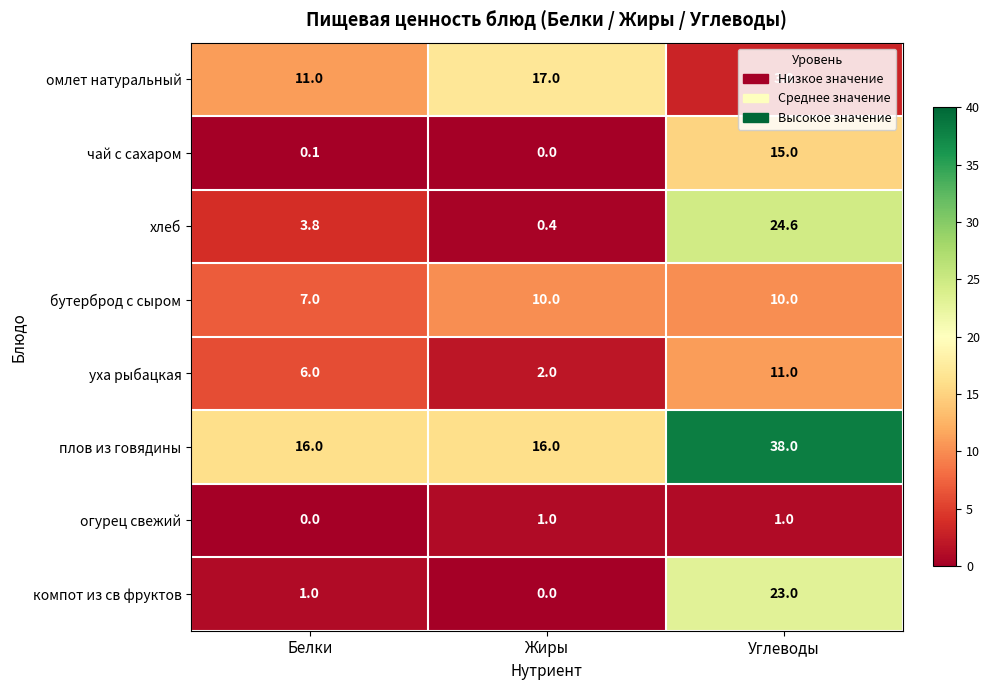

Between Жиры and Углеводы, which series saw the biggest shift?

хлеб